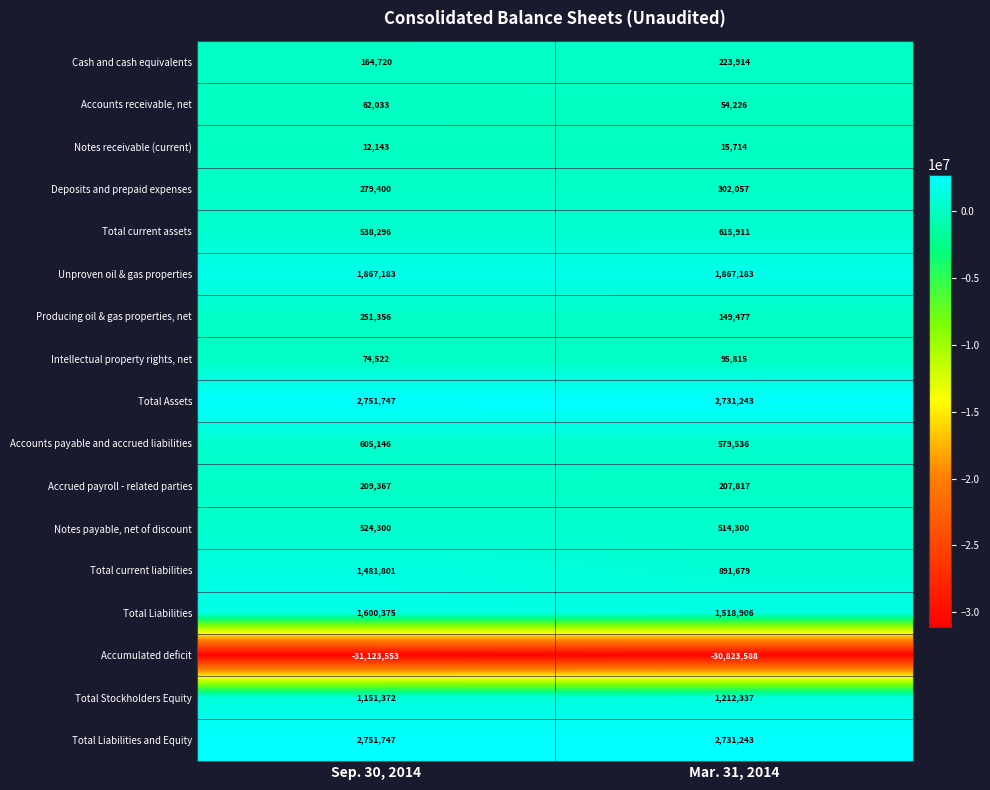

What is the sum of all Producing oil & gas properties, net values?

400833